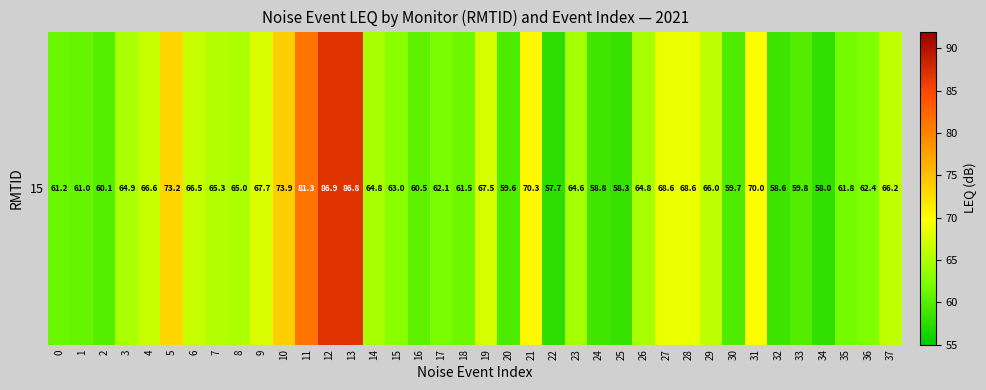

Rank the categories by value from highest to lowest.

12, 13, 11, 10, 5, 21, 31, 27, 28, 9, 19, 4, 6, 37, 29, 7, 8, 3, 14, 26, 23, 15, 36, 17, 35, 18, 0, 1, 16, 2, 33, 30, 20, 24, 32, 25, 34, 22